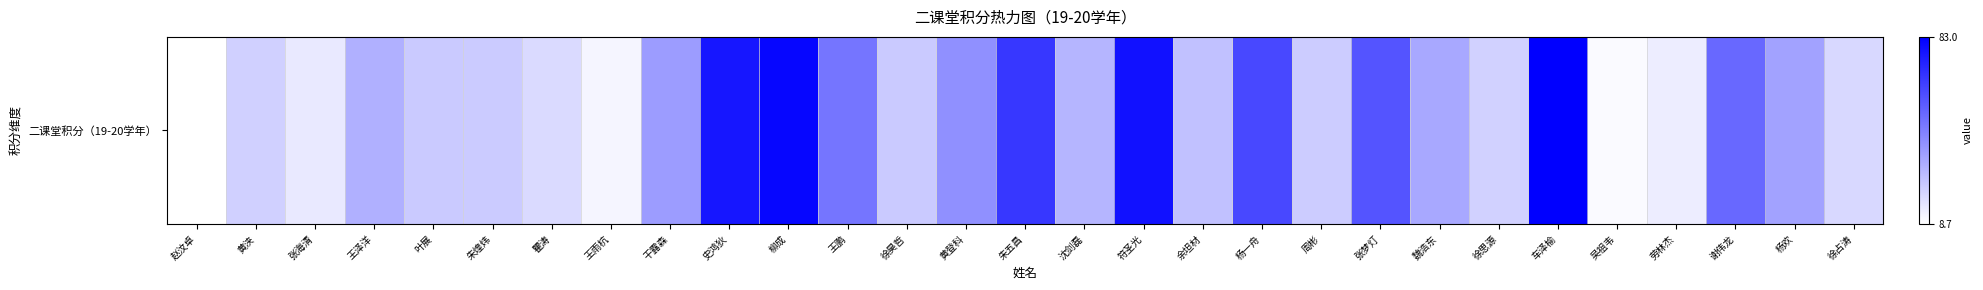

What is the ratio of the value at 符圣光 to the value at 余坦材?

2.9